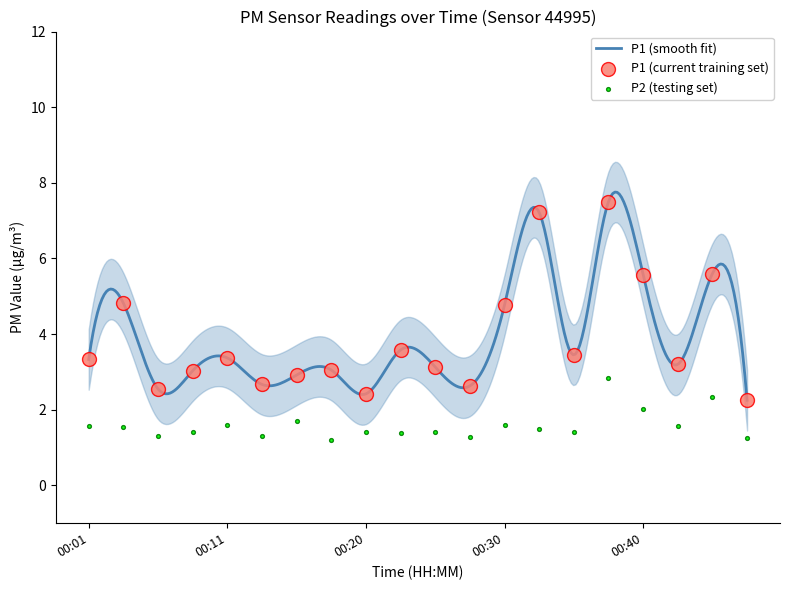

What are all the series names shown in the legend?

P1, P2